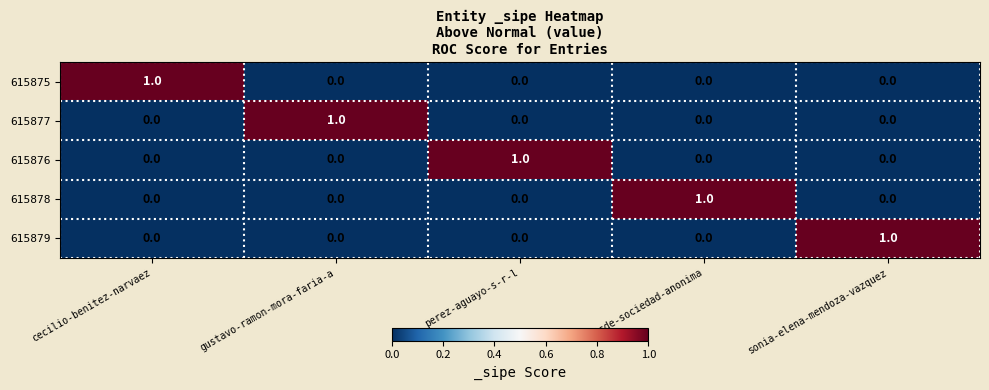

The value of 615876 at cecilio-benitez-narvaez is 0. True or false?

True